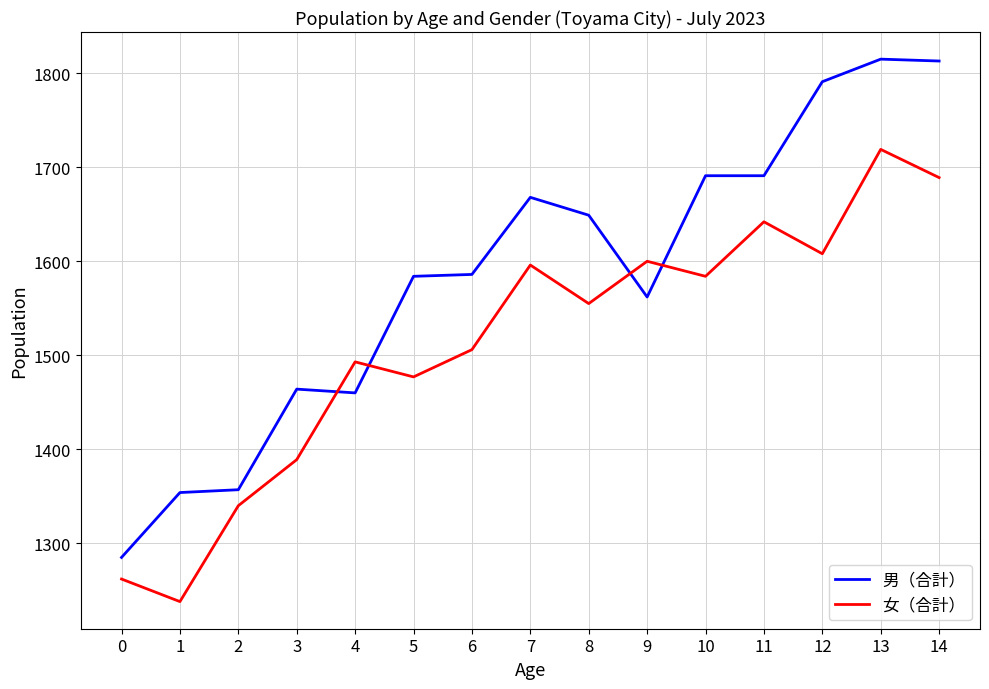

Rank the series by their maximum value, from highest to lowest.

男（合計）, 女（合計）